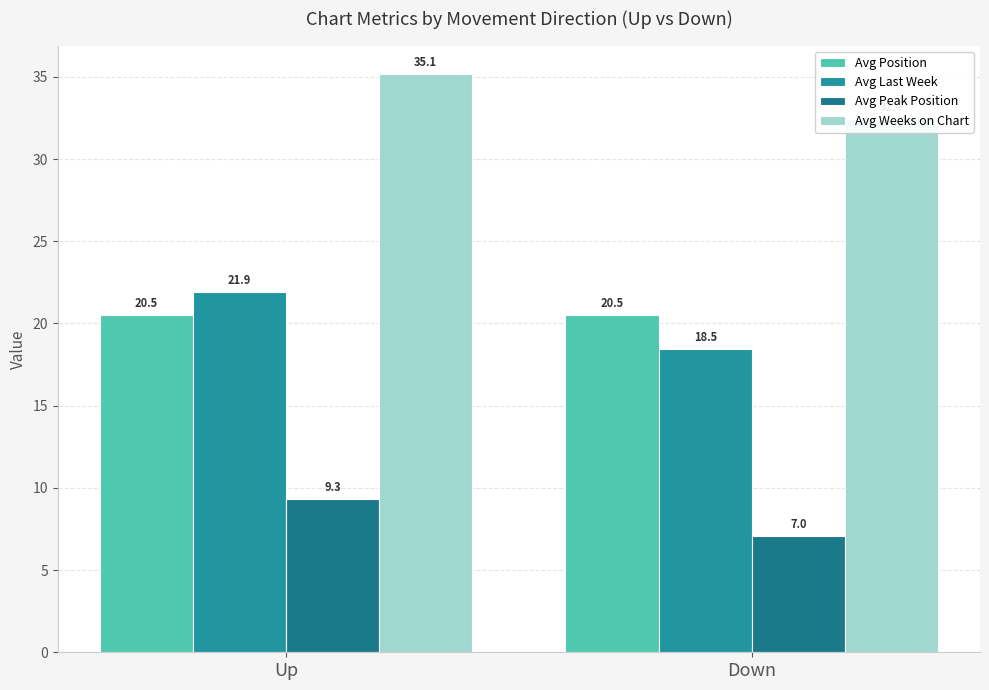

How many groups of bars are there?

2